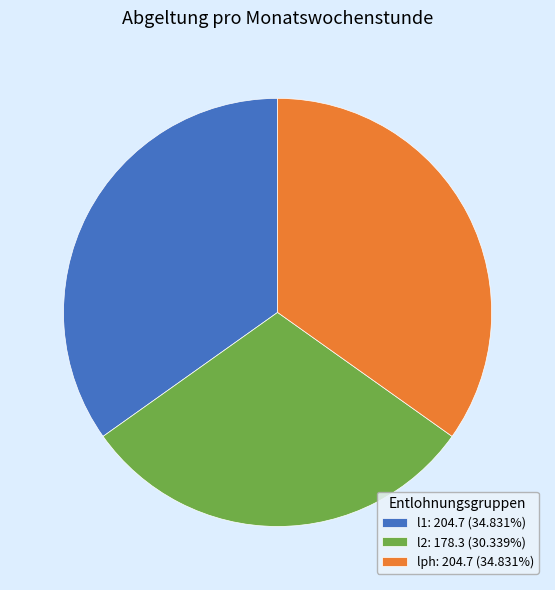

What is the ratio of the value at l1: 204.7 (34.831%) to the value at lph: 204.7 (34.831%)?

1.0